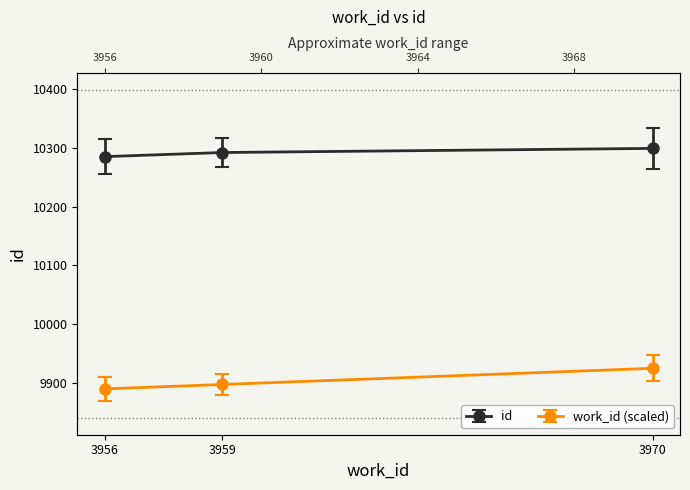

What is the value of the id point at the 1st from the left?

10285.0